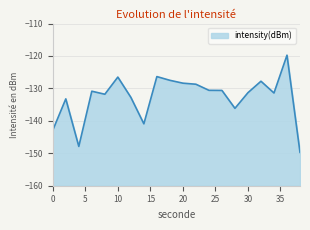

The value at 30 is -131.3. True or false?

True